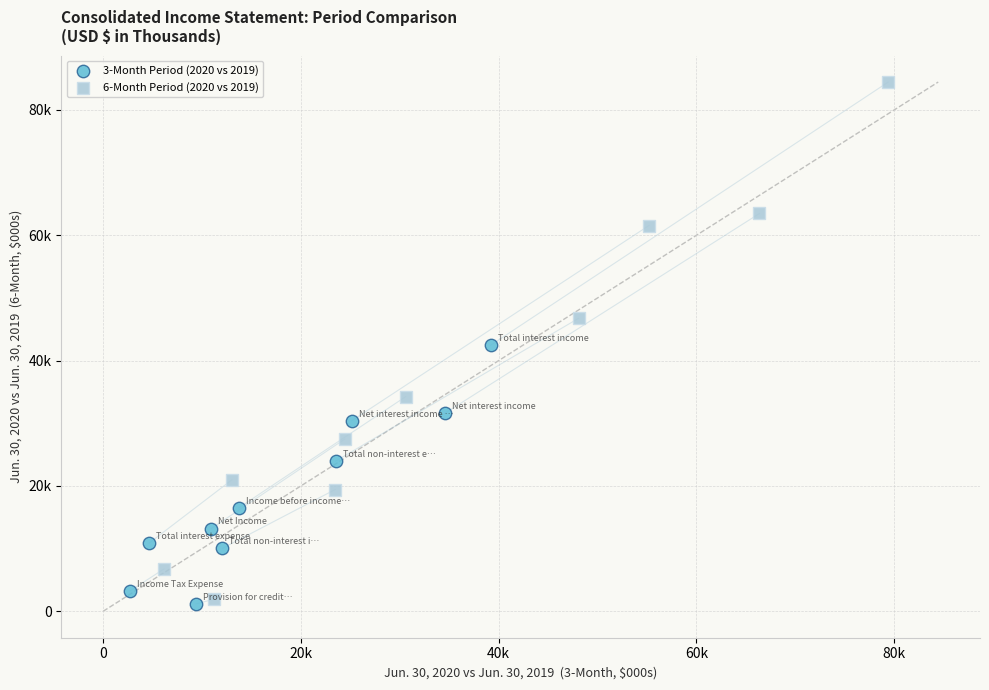

Which series has the widest spread of Y values?

6-Month Period (2020 vs 2019)